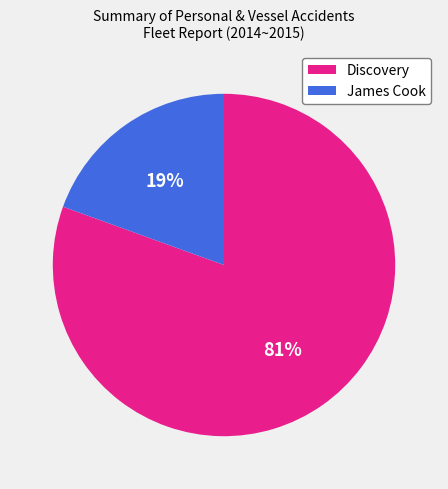

To the nearest percent, what is the combined percentage of Discovery and James Cook?

100%